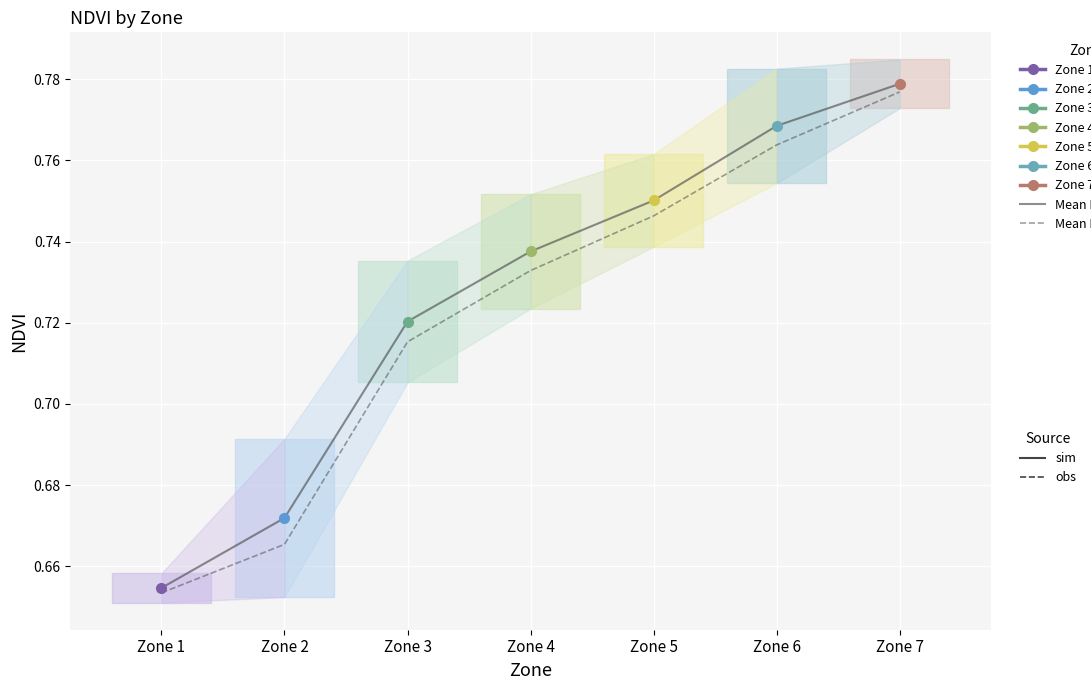

True or false: Mean NDVI (obs) and Mean NDVI (sim) cross at least once.

False